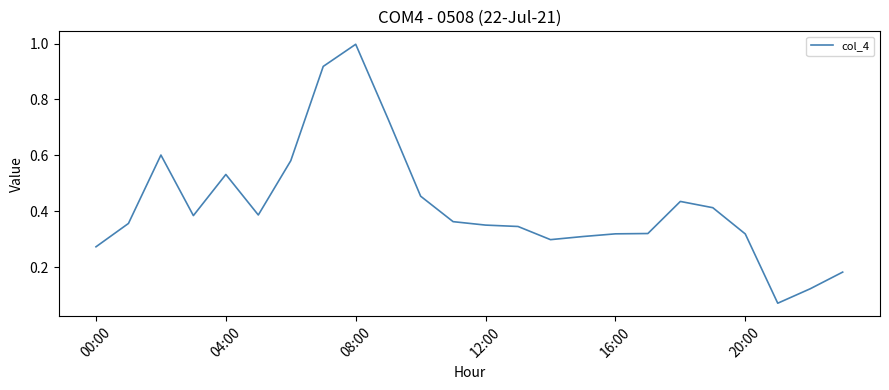

What is the maximum value shown in the chart?

1.0